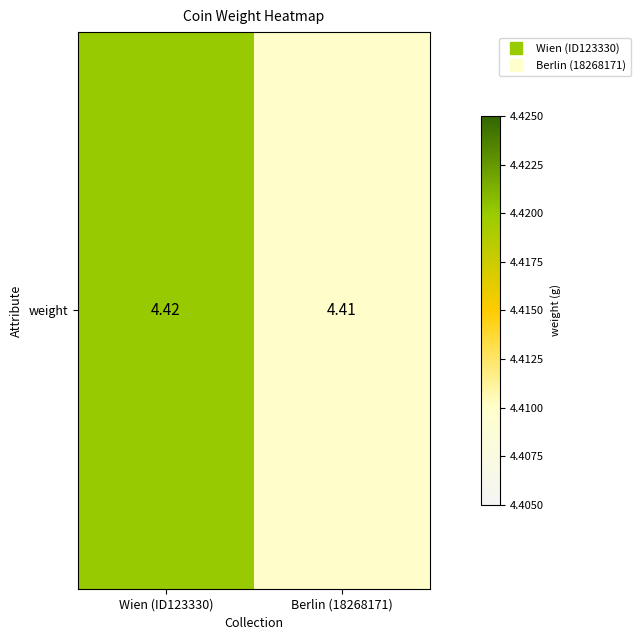

What is the average value?

4.4